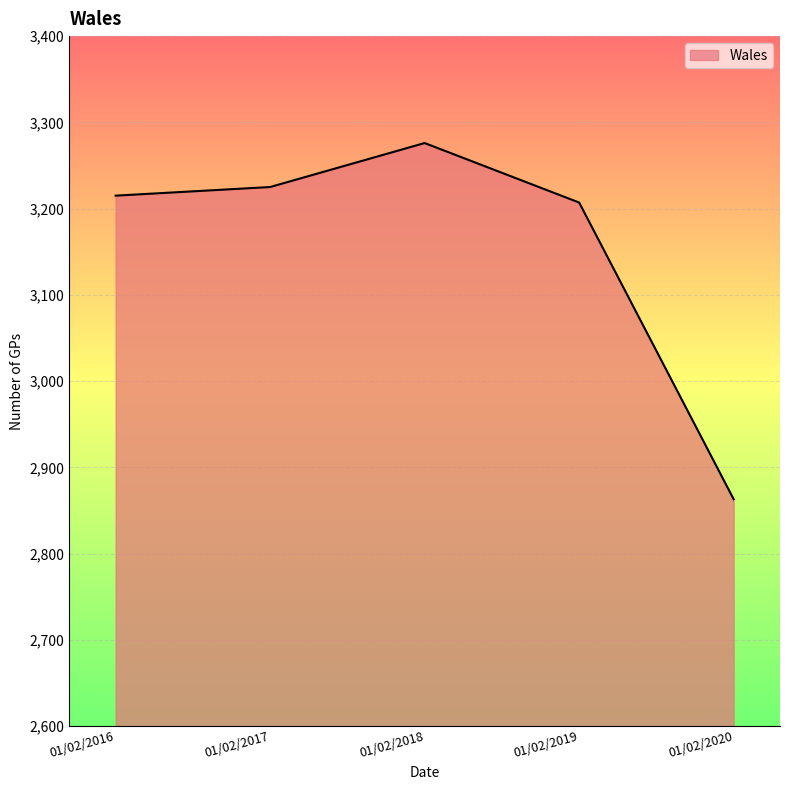

Approximately how many times larger is the value at 01/02/2016 compared to 01/02/2018?

1.0